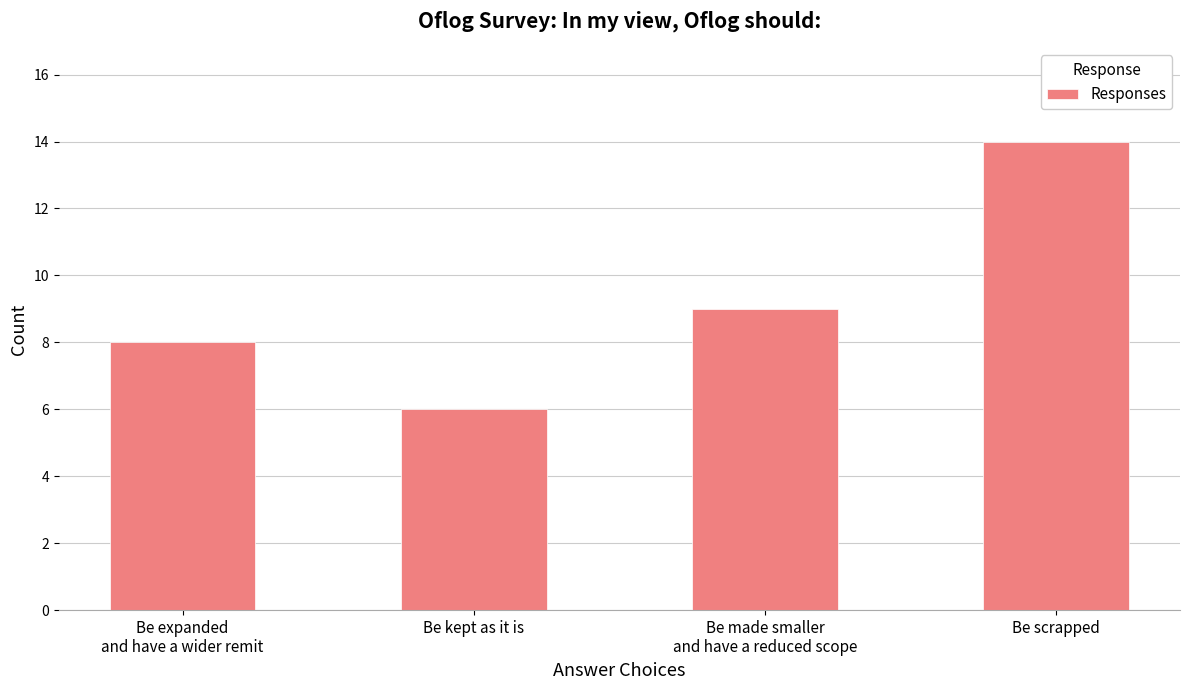

What is the smallest value displayed?

6